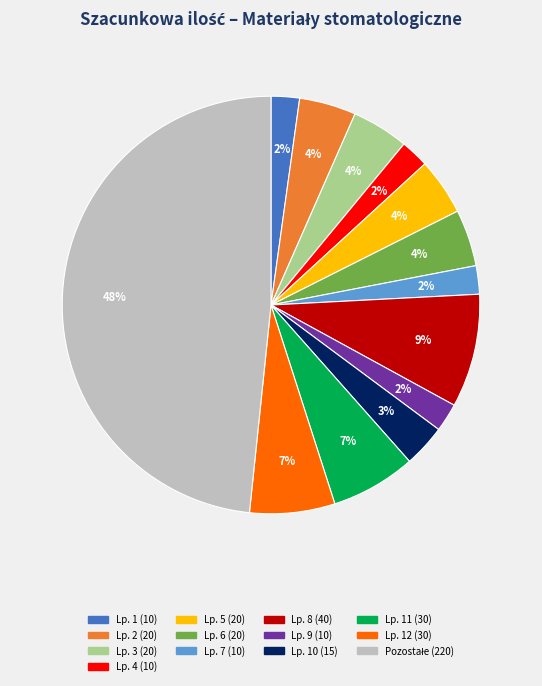

Does any single category account for the majority?

No